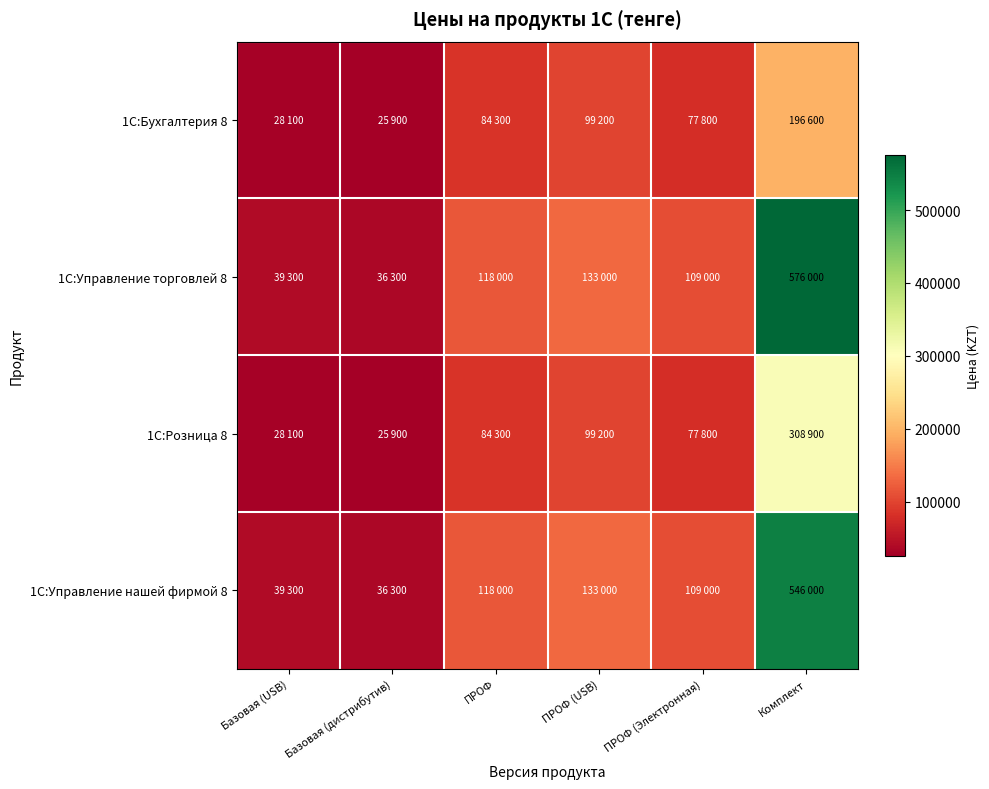

Rank the series at ПРОФ (Электронная) from lowest to highest value.

1С:Бухгалтерия 8, 1С:Розница 8, 1С:Управление торговлей 8, 1С:Управление нашей фирмой 8